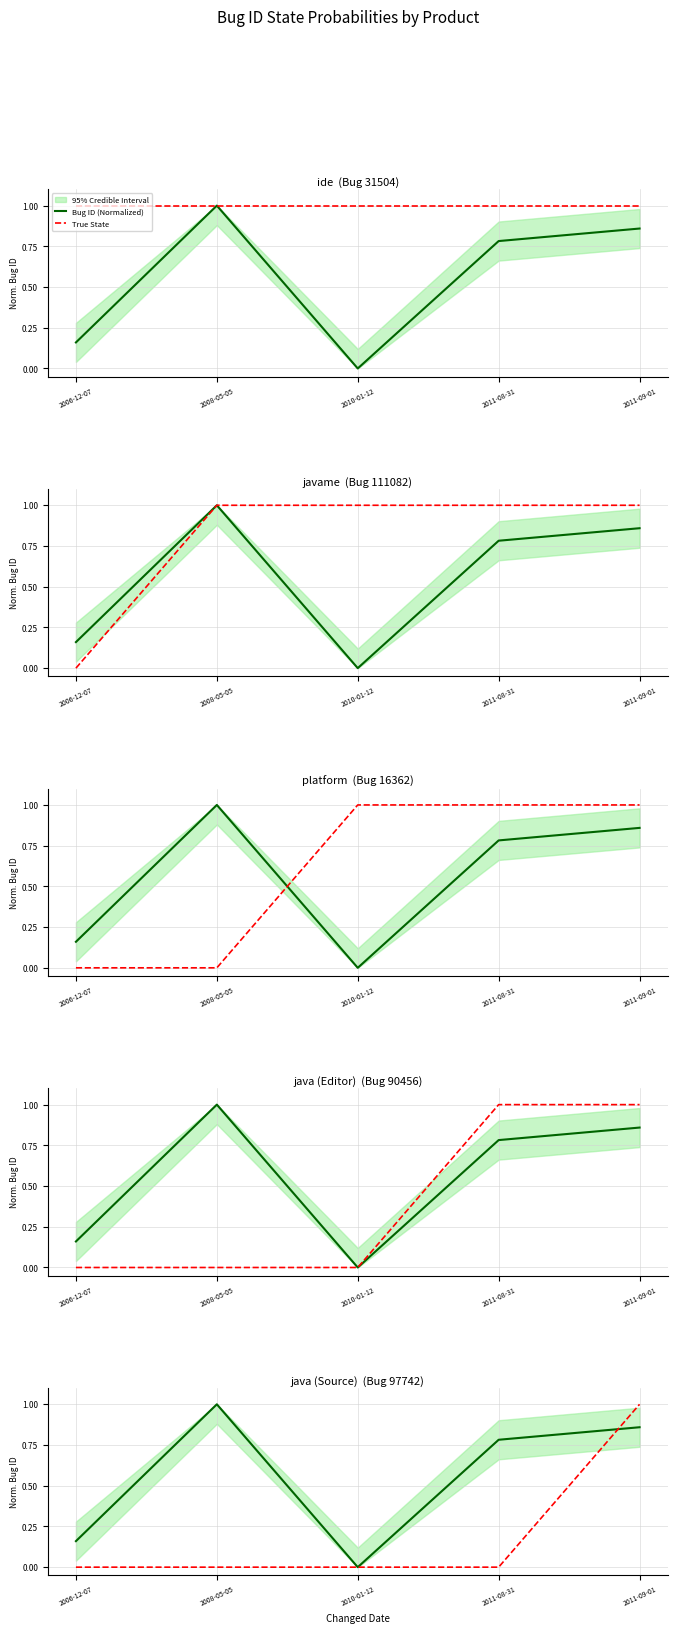

What are all the series names shown in the legend?

Bug ID (Normalized), True State